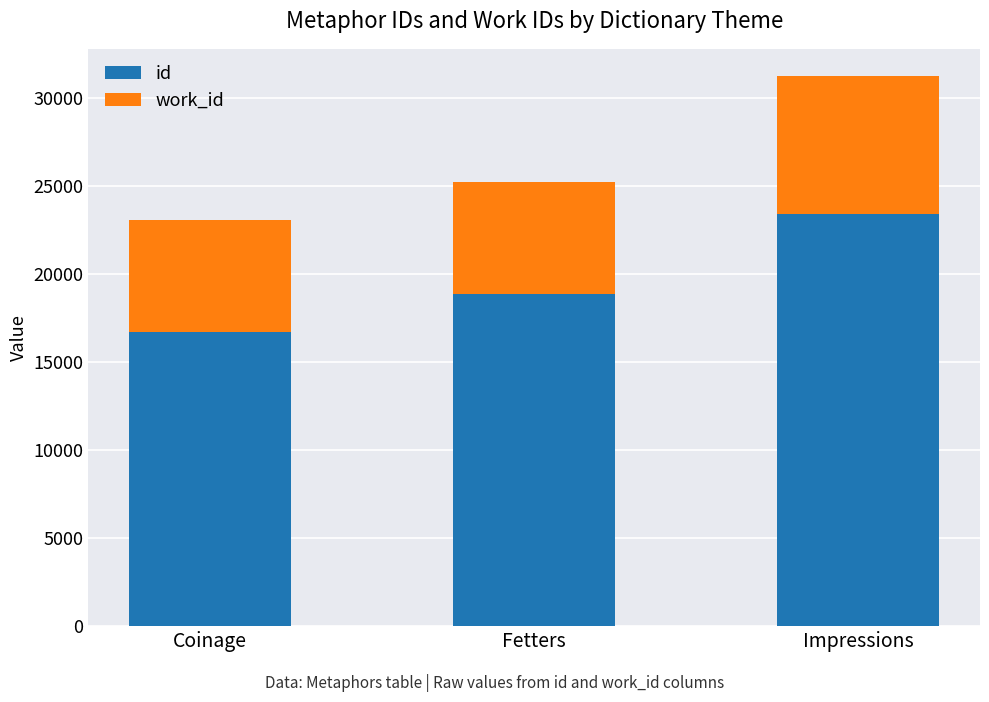

Which series has the widest spread of values?

id